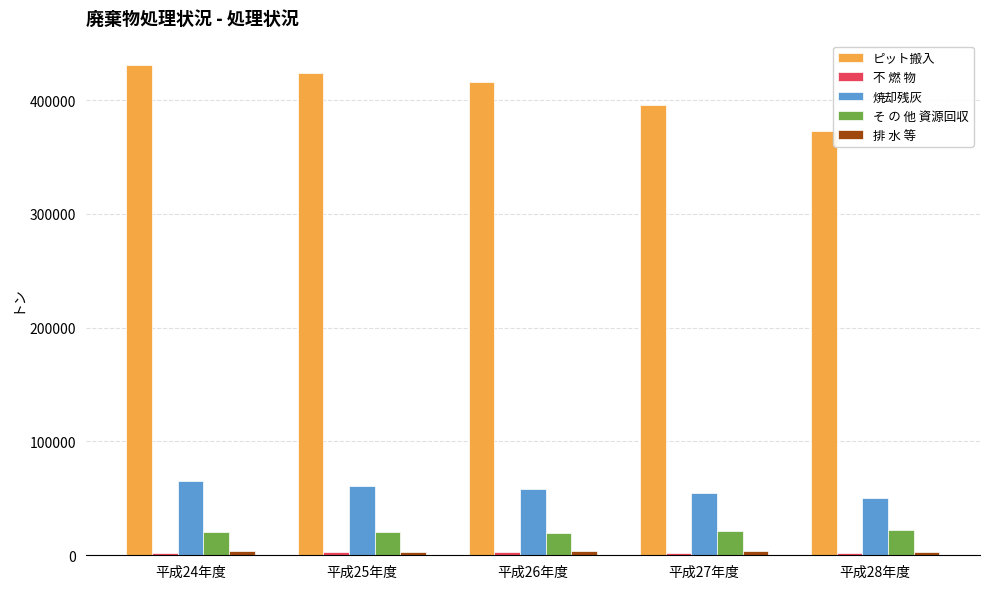

The そ の 他 資源回収 series shows 20551 at 平成25年度. True or false?

True